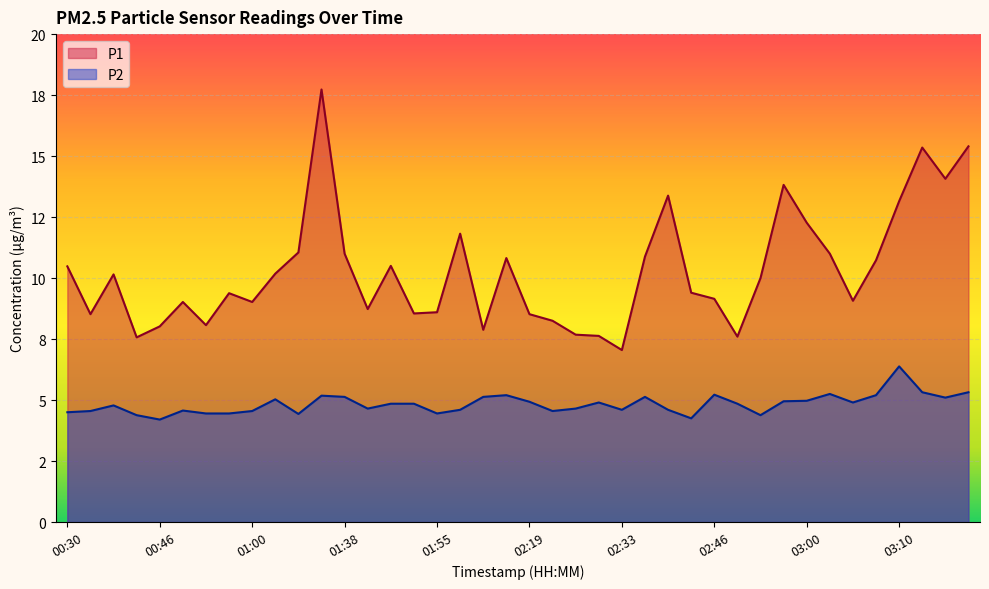

How many interior local valleys does the P1 series have?

11